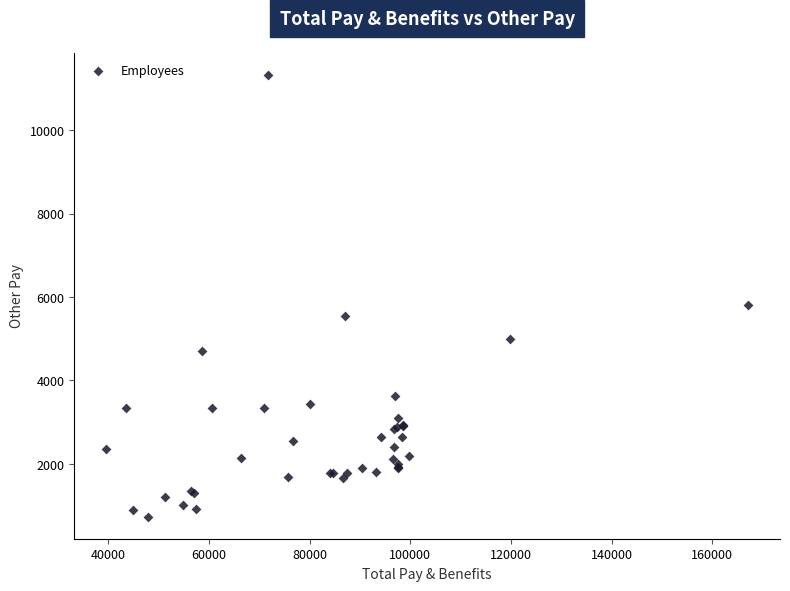

What Y value in the scatter plot is closest to 6030?

5799.2